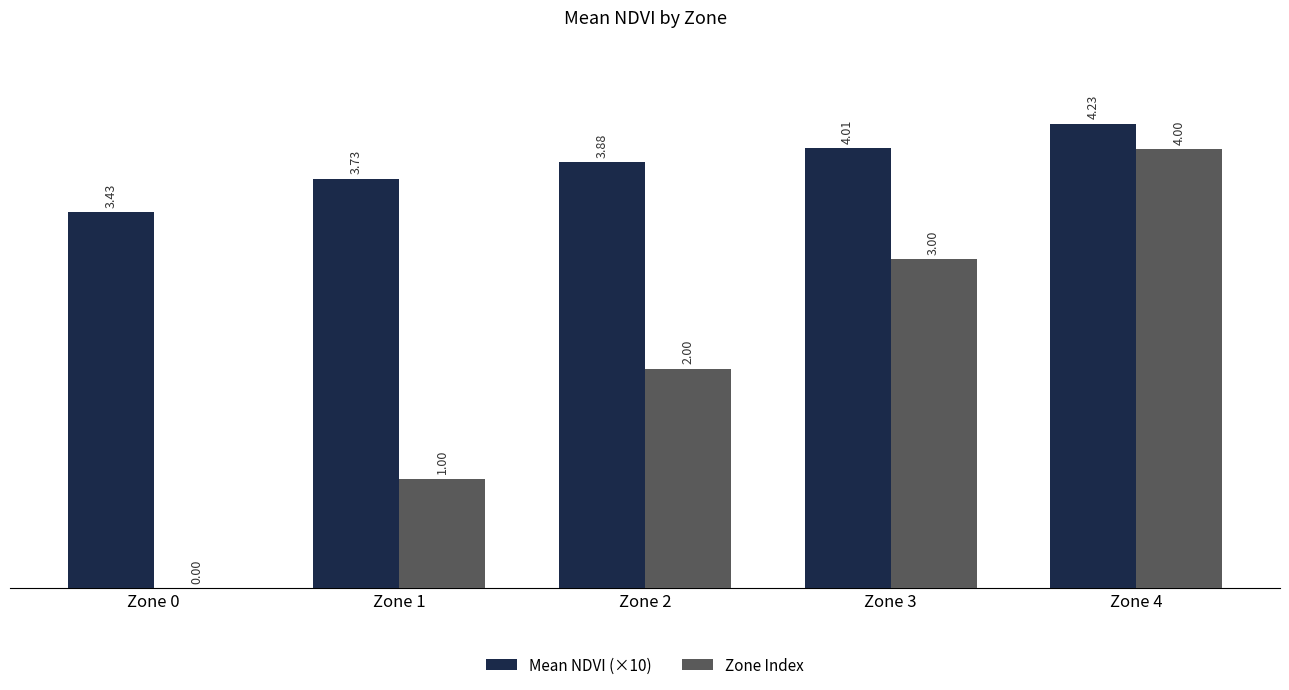

Which series changed the most between Zone 0 and Zone 2?

Zone Index